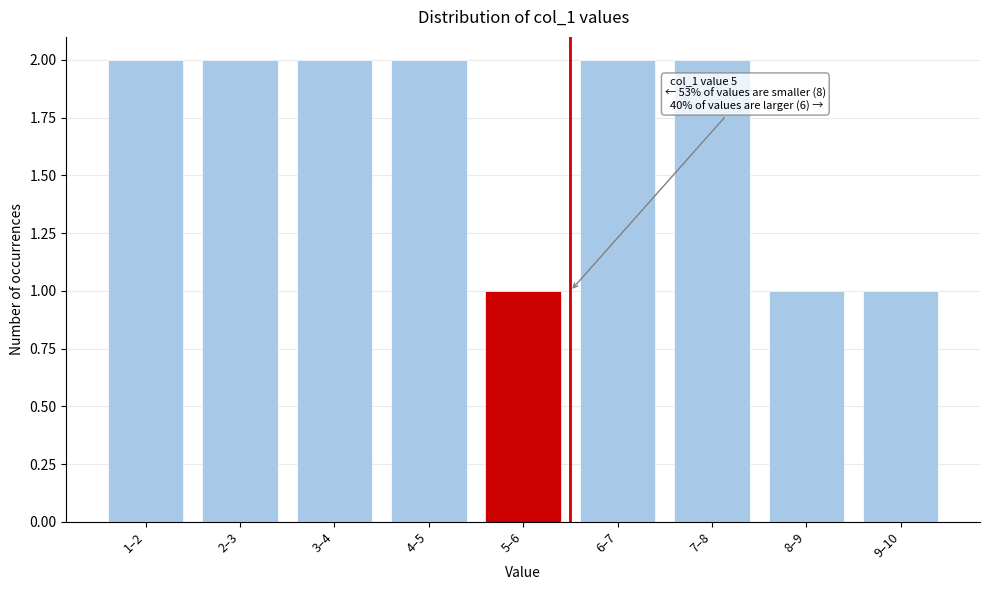

Reading left to right, extract all data points from this chart.

1–2=2	2–3=2	3–4=2	4–5=2	5–6=1	6–7=2	7–8=2	8–9=1	9–10=1